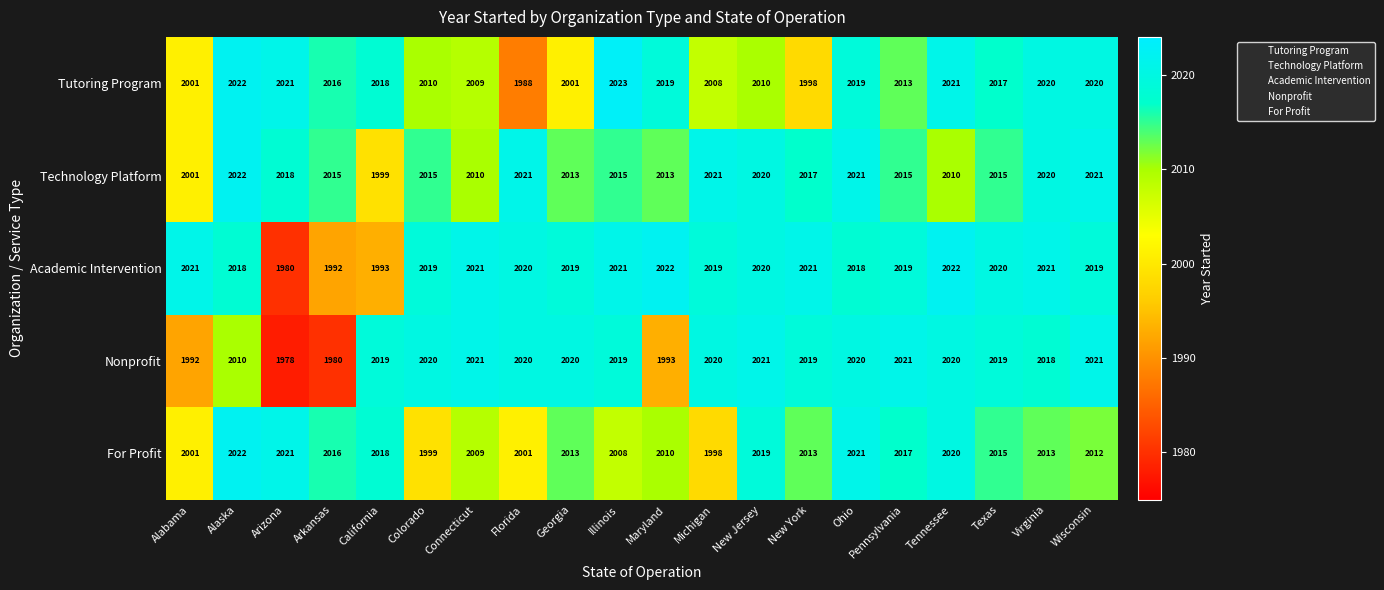

Where is Academic Intervention nearest to the value 2001?

California